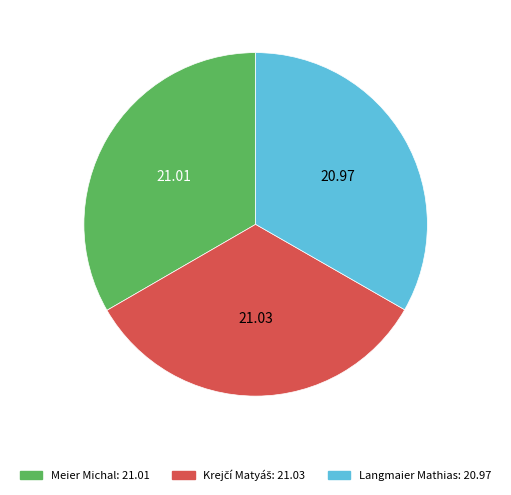

How many segments does this pie chart have?

3